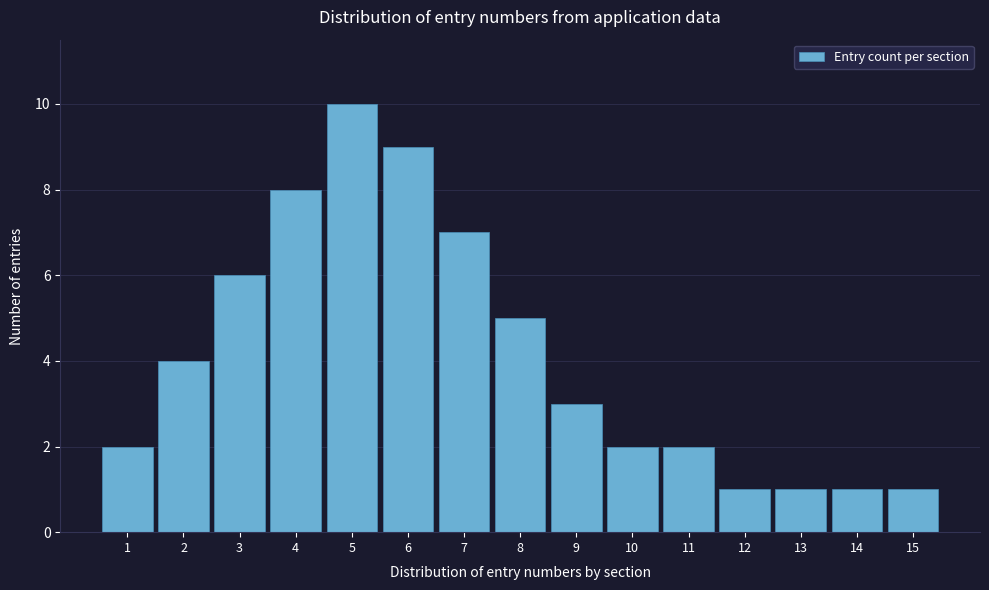

Reading left to right, what are all the values shown in this chart?

1=2	2=4	3=6	4=8	5=10	6=9	7=7	8=5	9=3	10=2	11=2	12=1	13=1	14=1	15=1